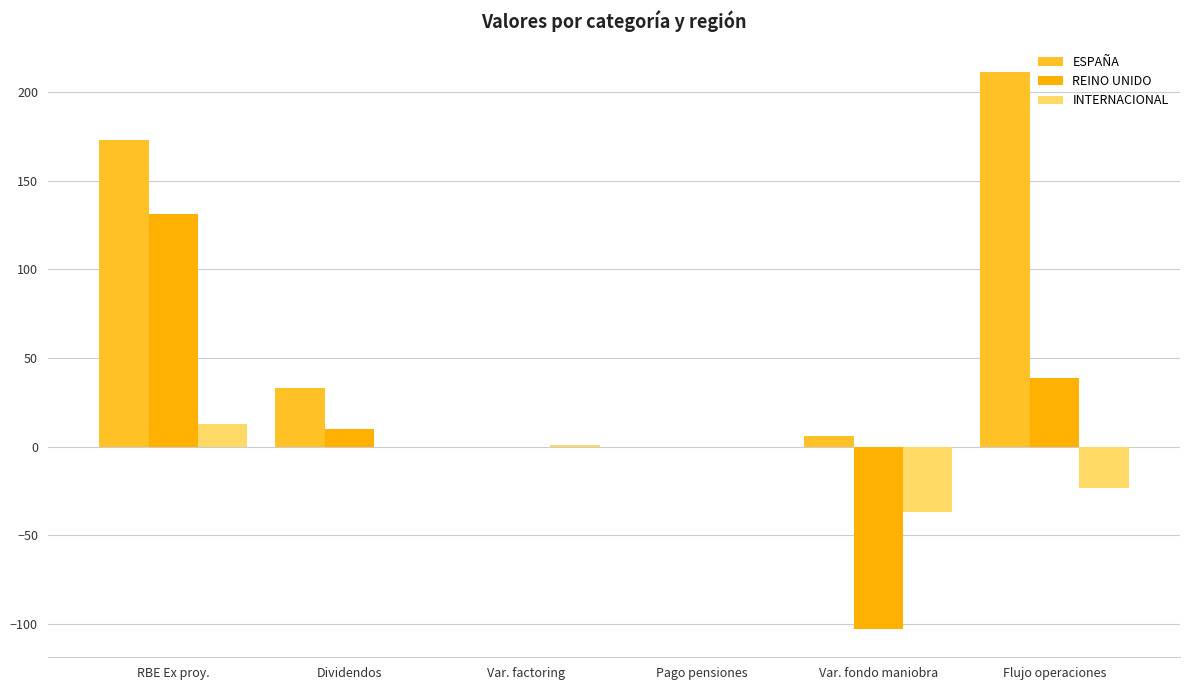

True or false: INTERNACIONAL has a value of 13 at RBE Ex proy..

True